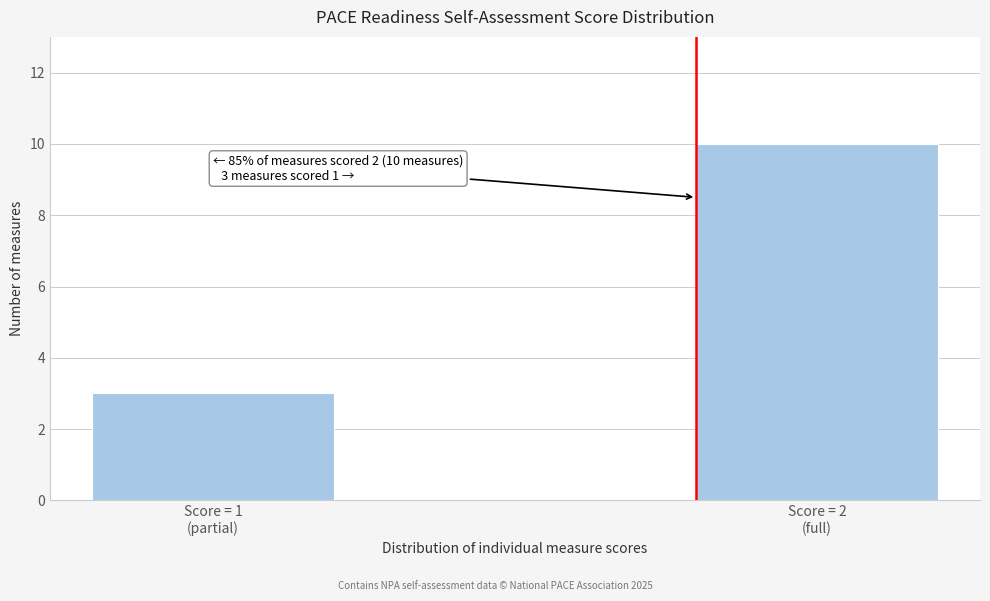

Reading left to right, list all the values displayed in this chart.

3	10